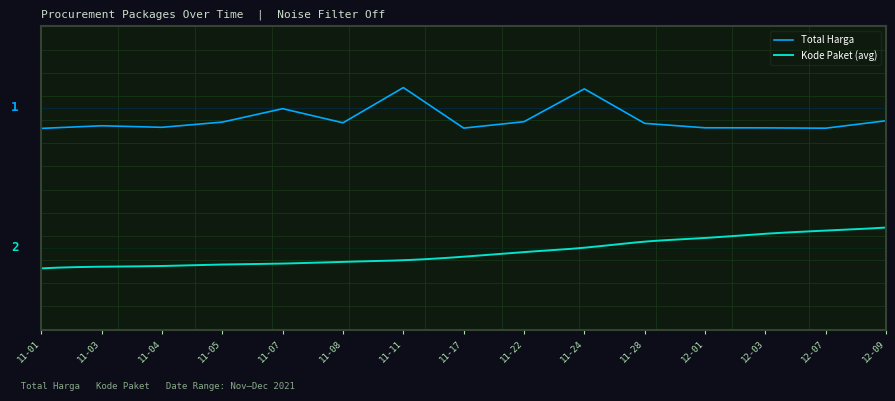

List the labels in order of value, smallest first.

11-01, 12-07, 11-17, 12-03, 12-01, 11-04, 11-03, 11-28, 11-08, 11-05, 11-22, 12-09, 11-07, 11-24, 11-11